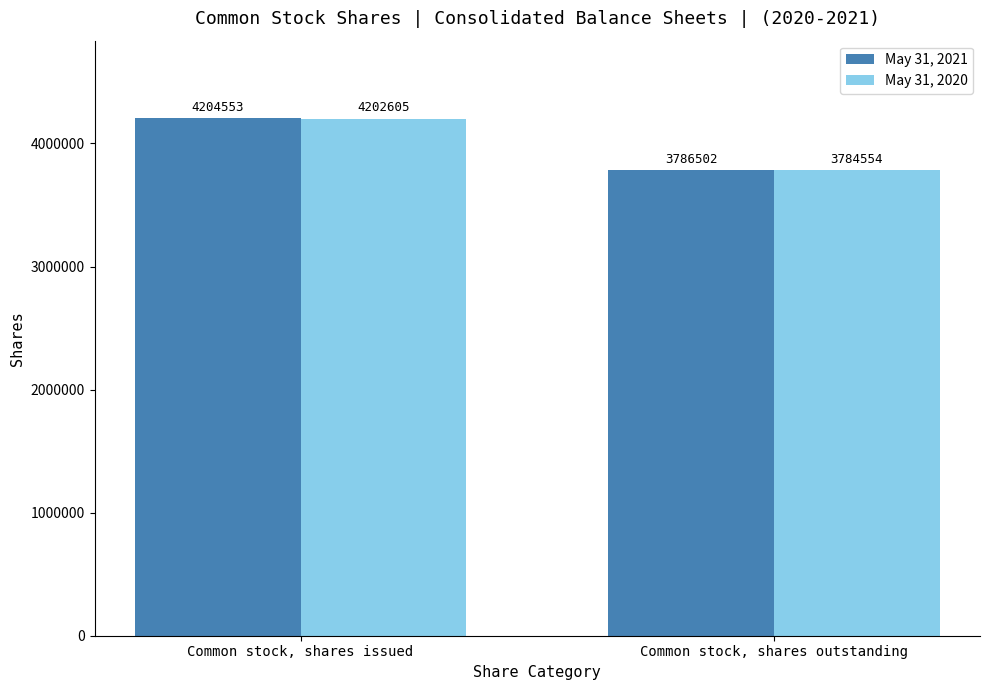

Which series has the largest total across all categories?

May 31, 2021